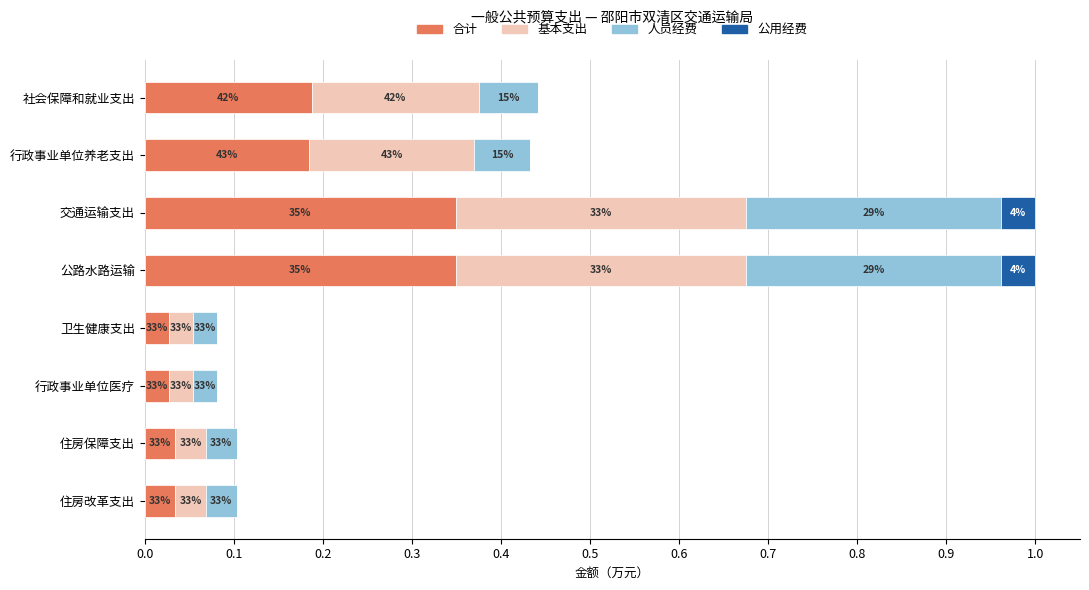

What are all the series names shown in the legend?

合计, 基本支出, 人员经费, 公用经费